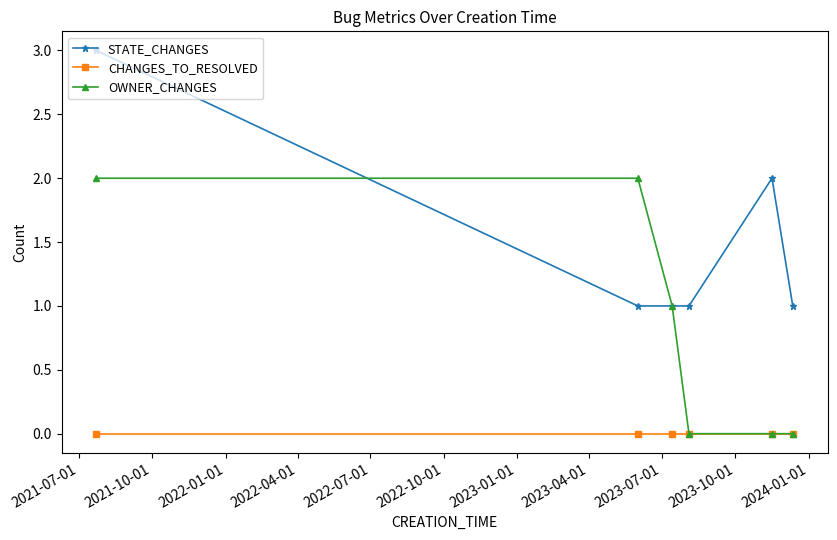

List the series in order of their overall mean, lowest first.

CHANGES_TO_RESOLVED, OWNER_CHANGES, STATE_CHANGES